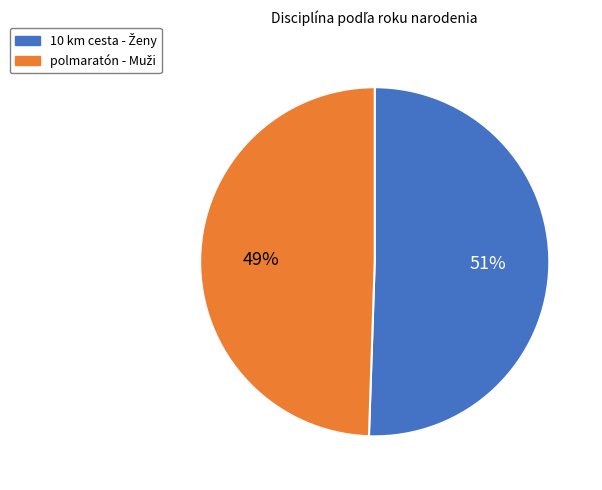

To the nearest percent, what is the average slice percentage?

50%